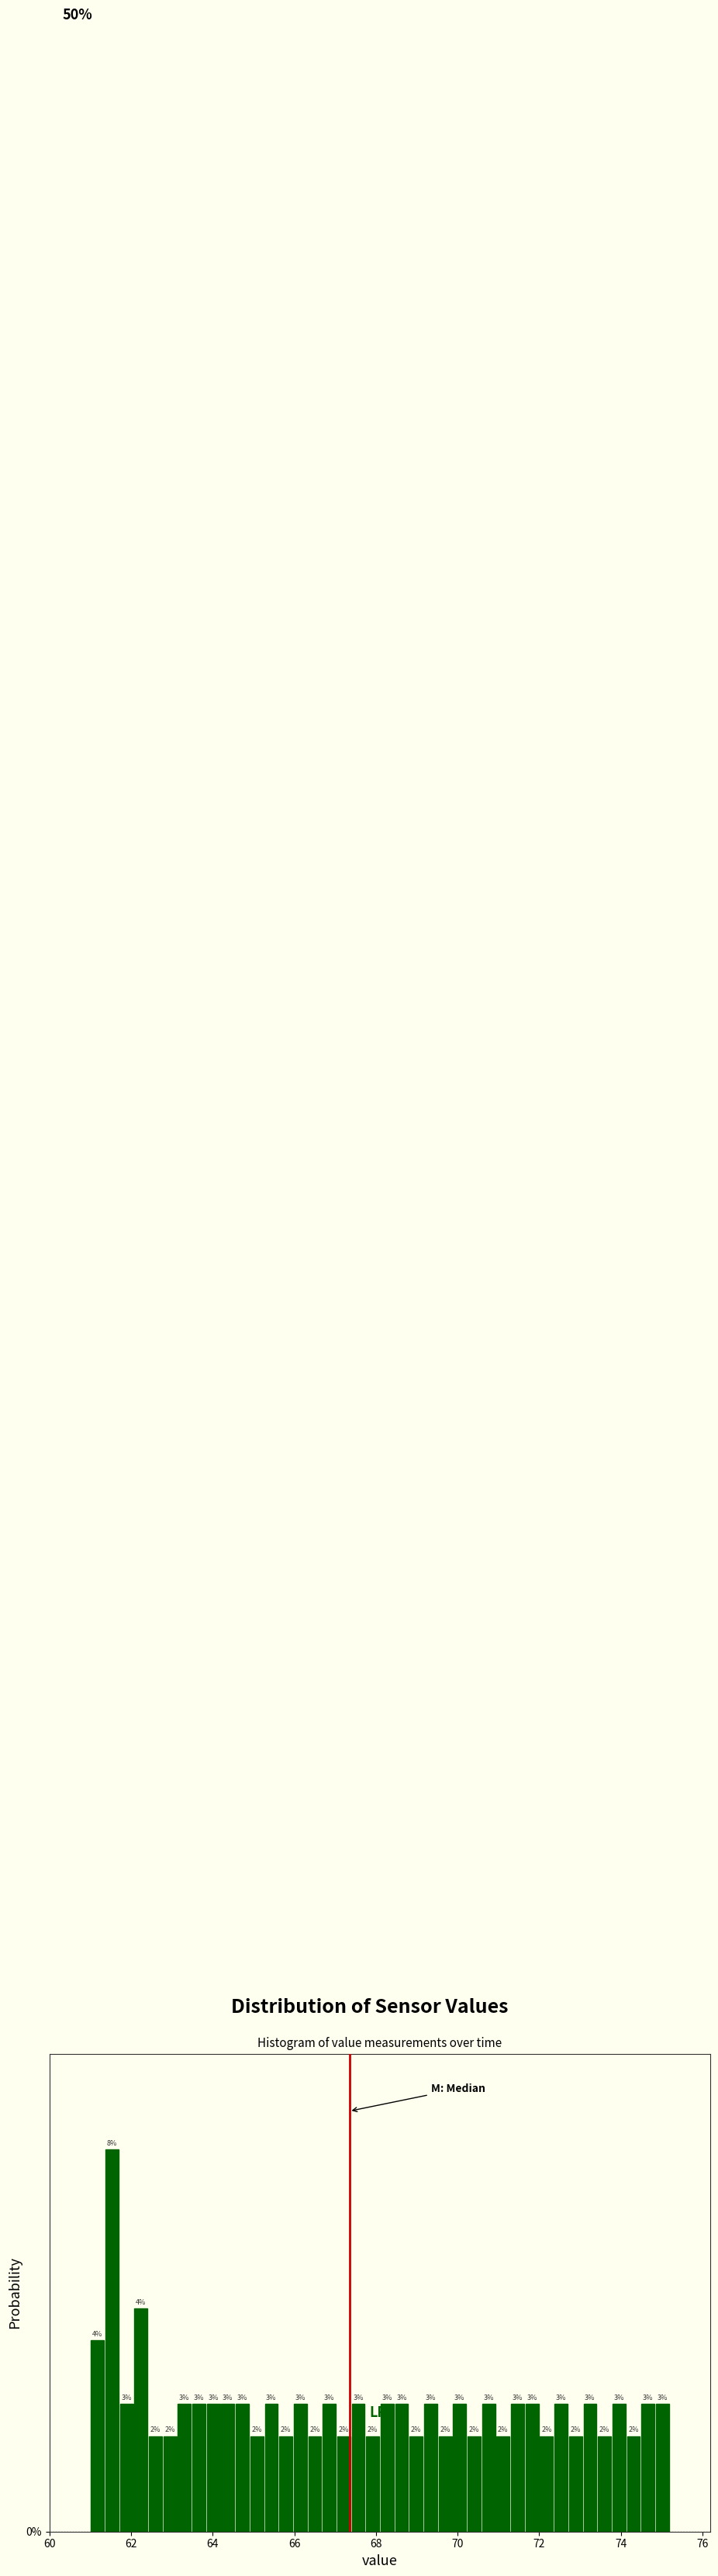

Read against the x-axis, roughly where is the centre of the tallest bar?

61.6